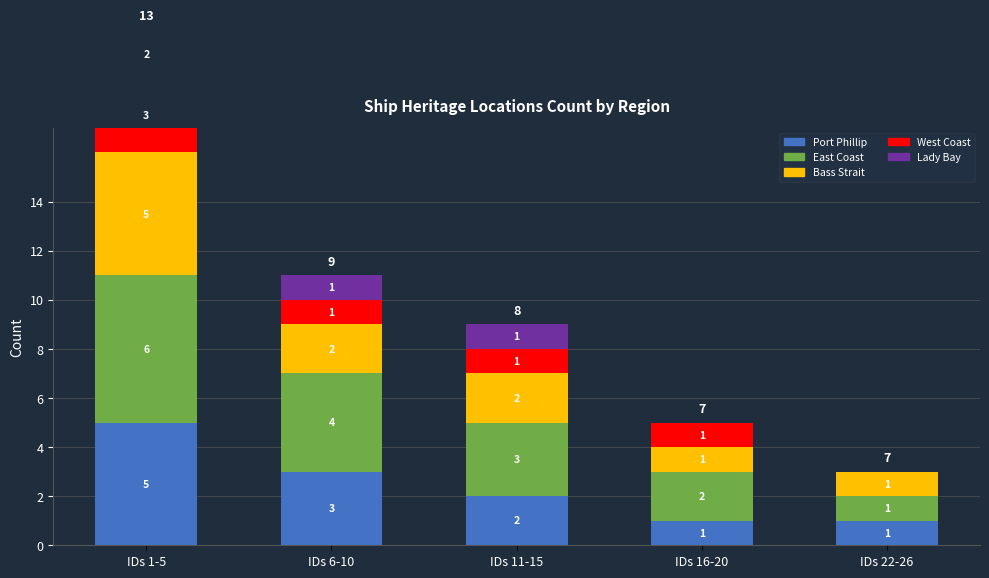

Is it true that Lady Bay equals -1 at IDs 22-26?

False